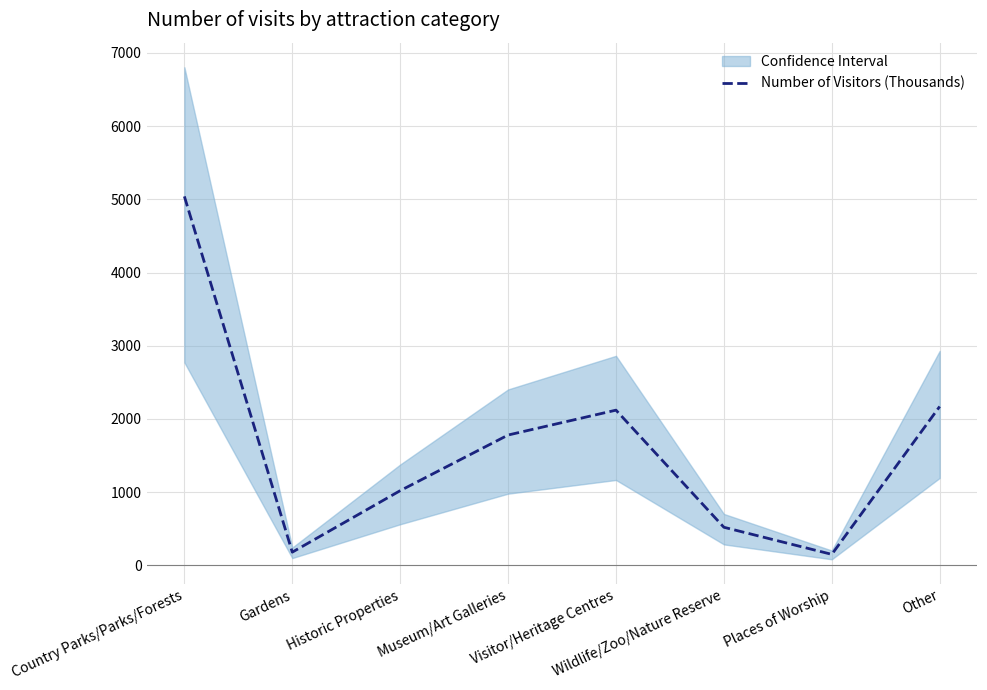

Reading left to right, list all the values displayed in this chart.

5040	180	1020	1780	2120	520	150	2170